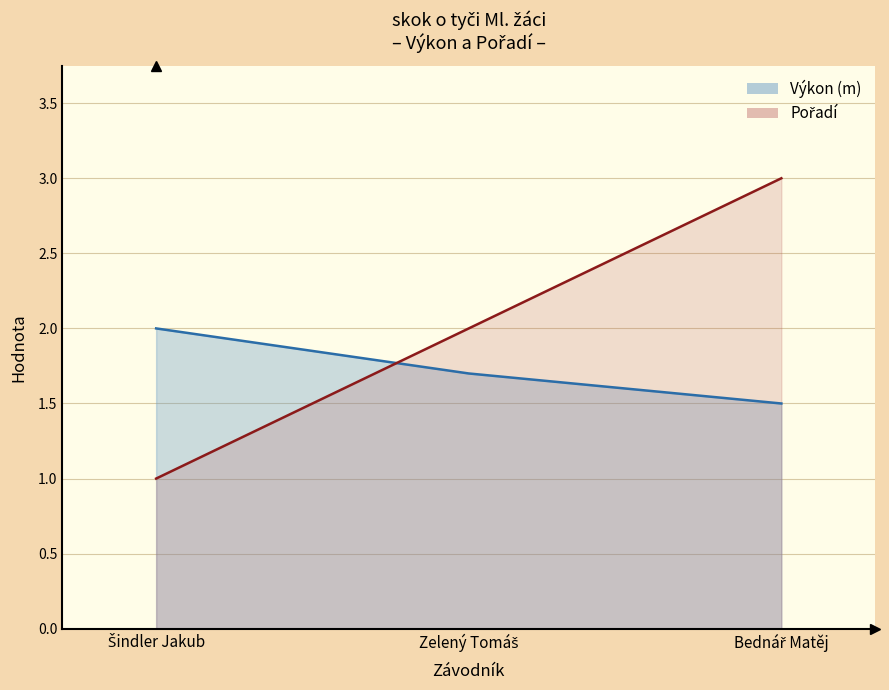

What position from the left is Bednář Matěj?

3